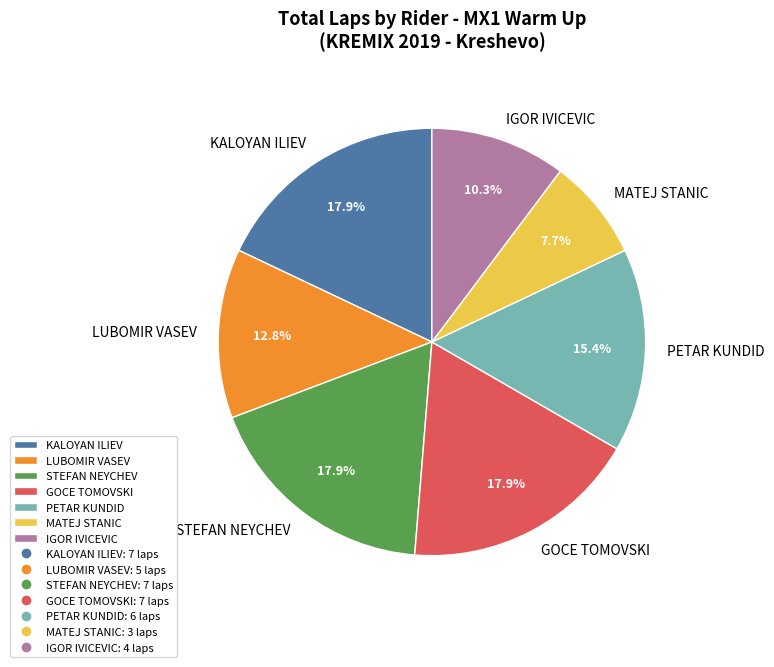

How many segments does this pie chart have?

7